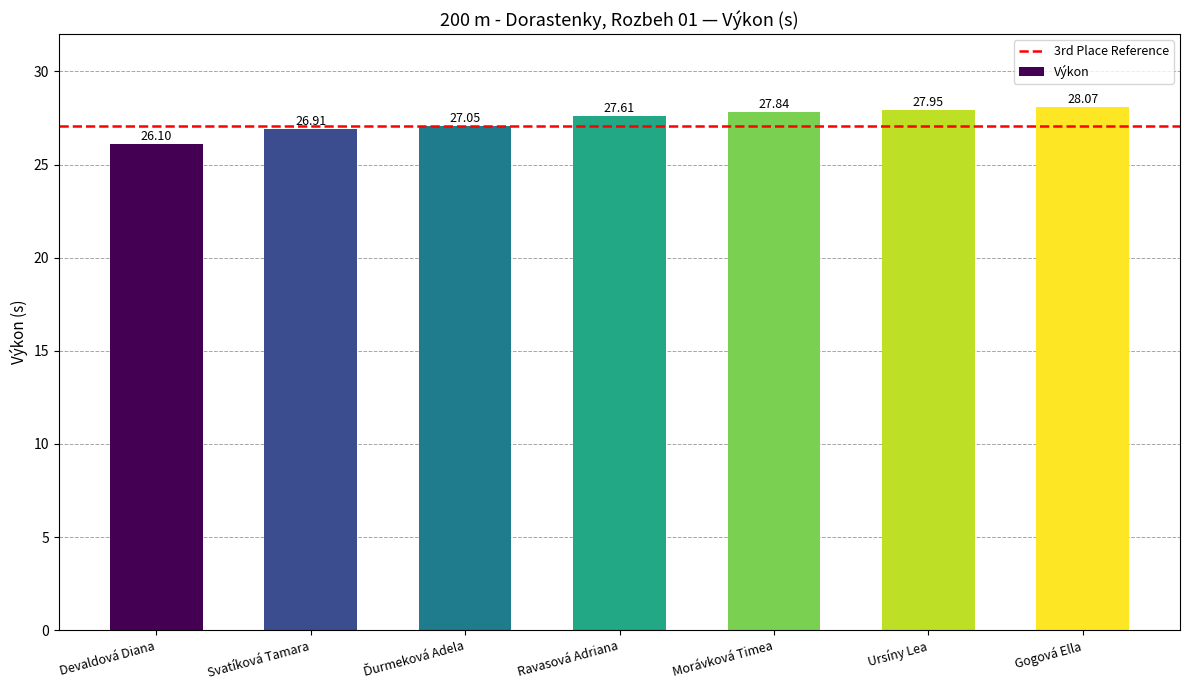

How many categories are shown in the chart?

7